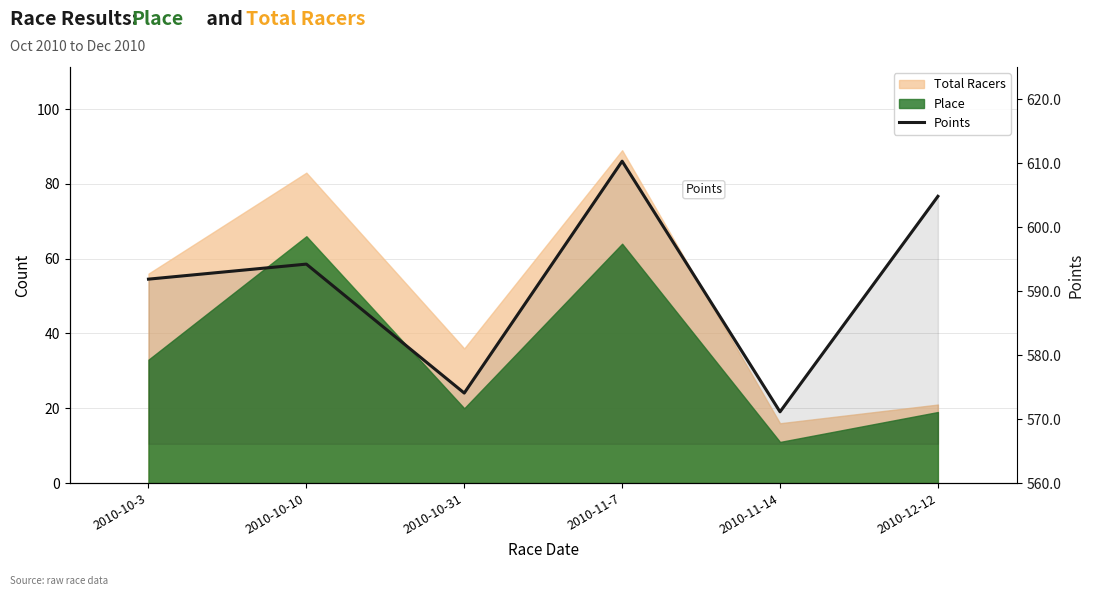

Which has a higher value, 2010-11-14 or 2010-10-31?

2010-10-31